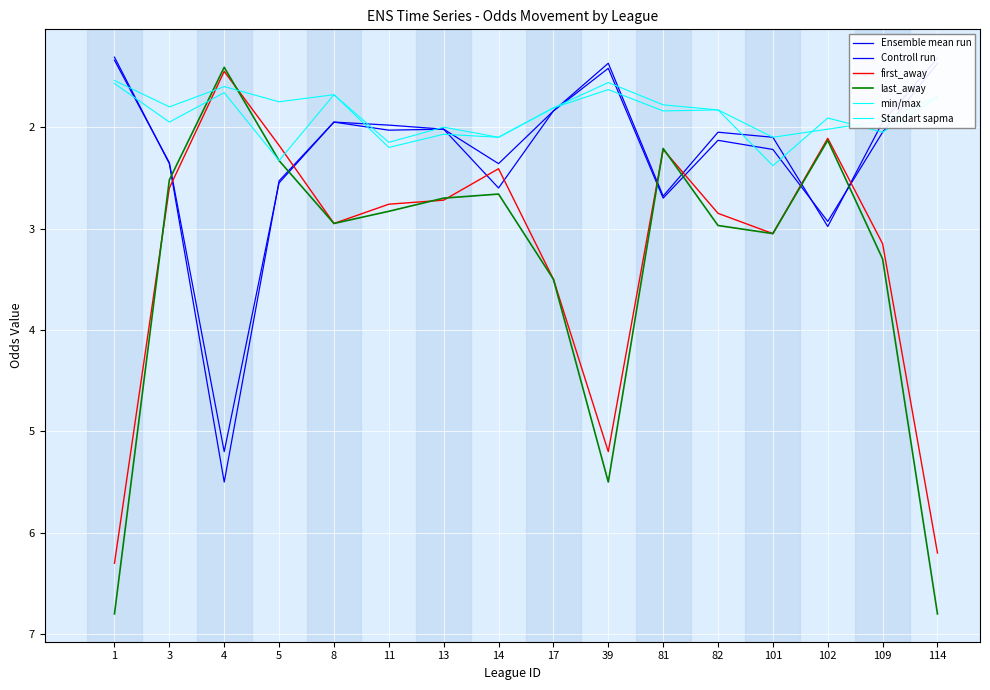

At which category does Controll run reach its first local valley?

8